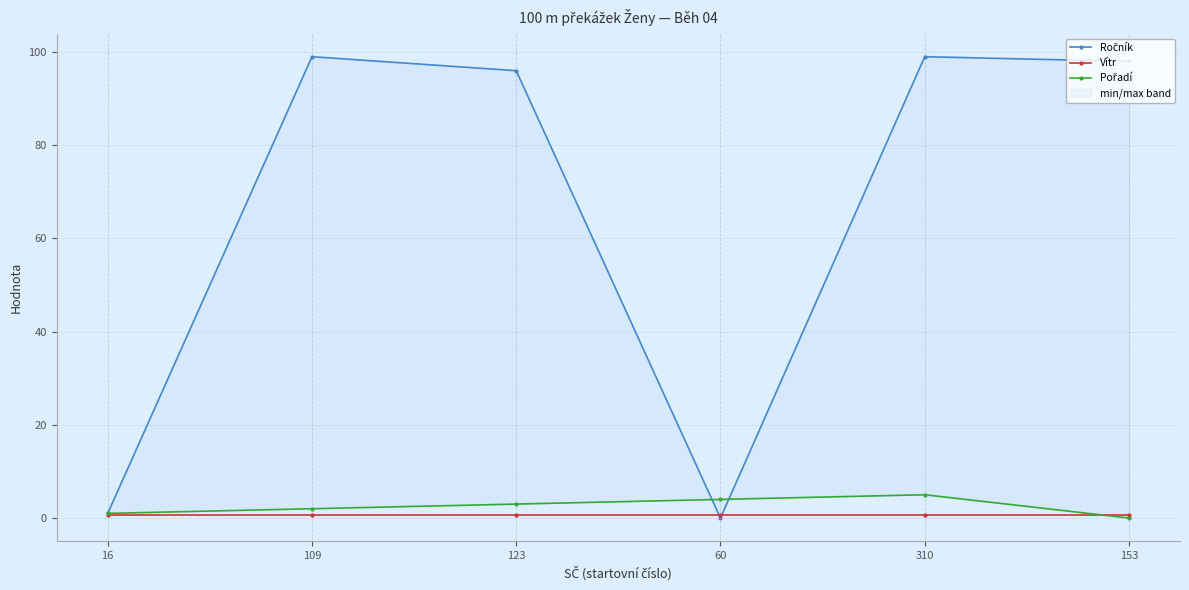

What is the difference between the maximum and minimum values in the Pořadí series?

5.0